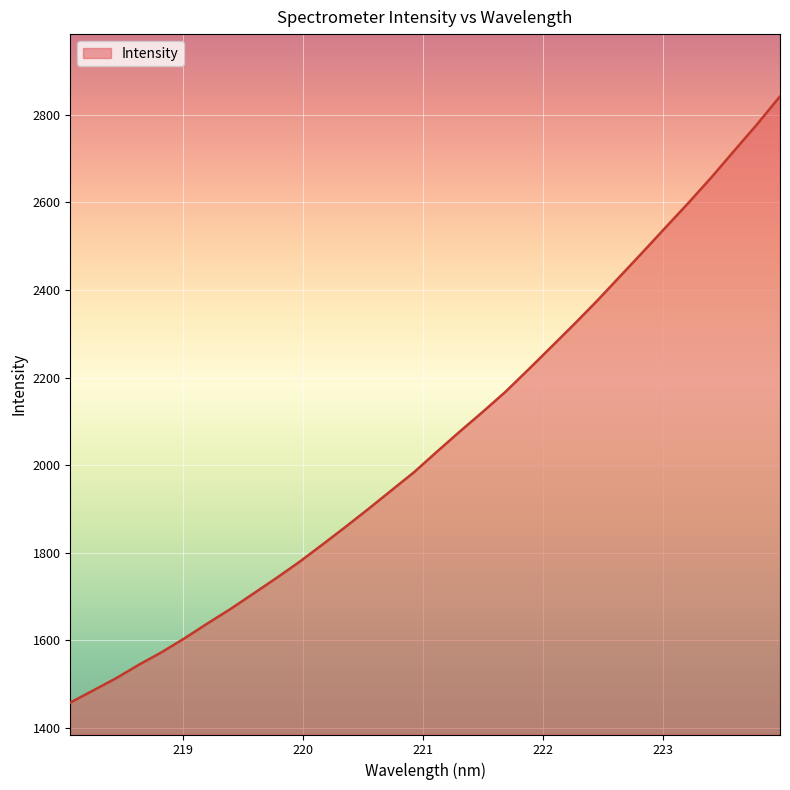

What is the difference between the maximum and second lowest values?

1356.0